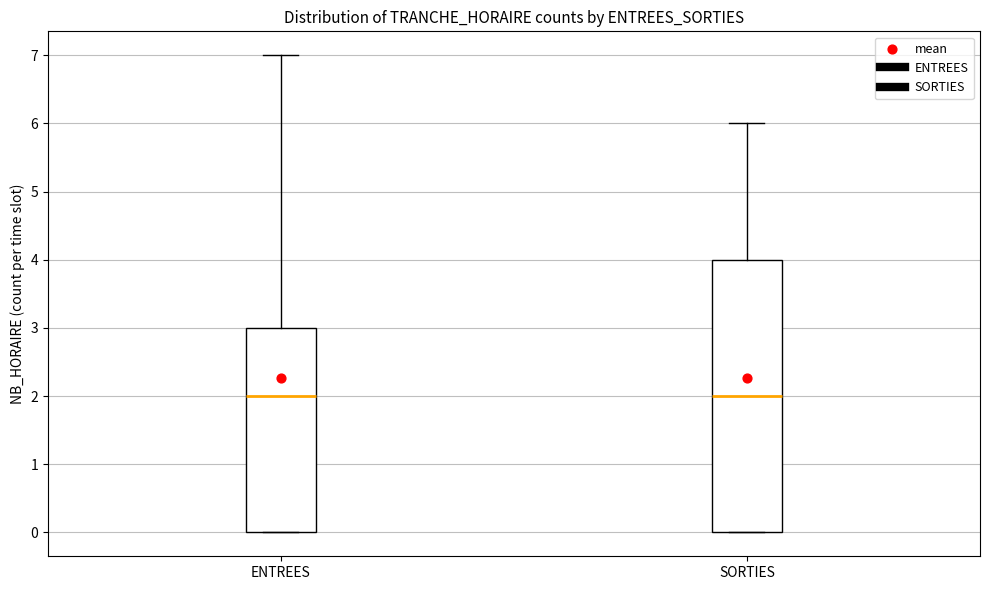

Which box is the tallest, from its lower edge to its upper edge?

SORTIES